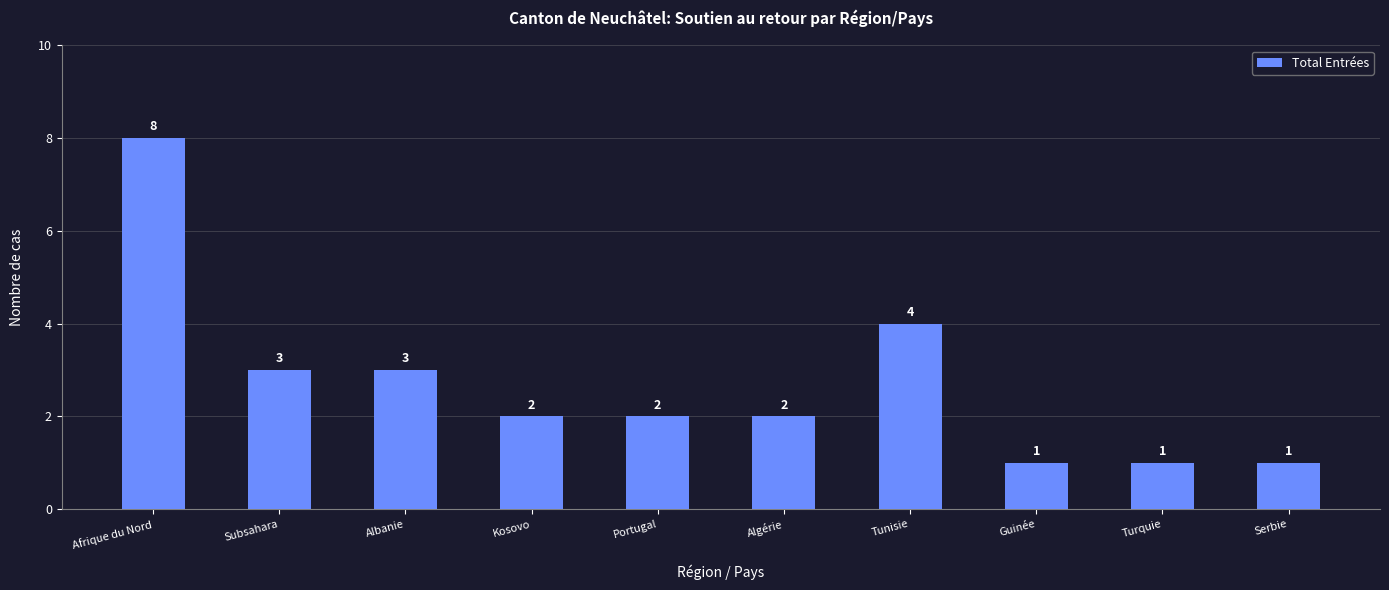

Where does the data first go above 2?

Afrique du Nord